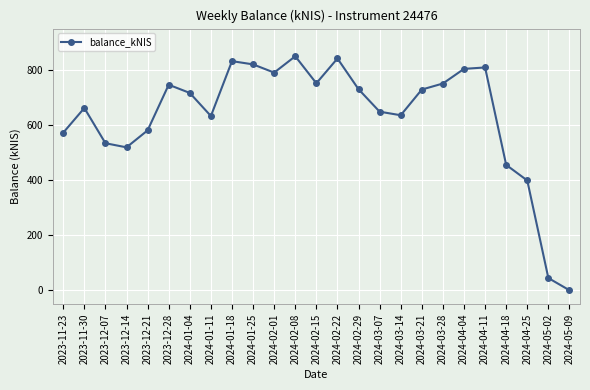

Where is the first local maximum?

2023-11-30